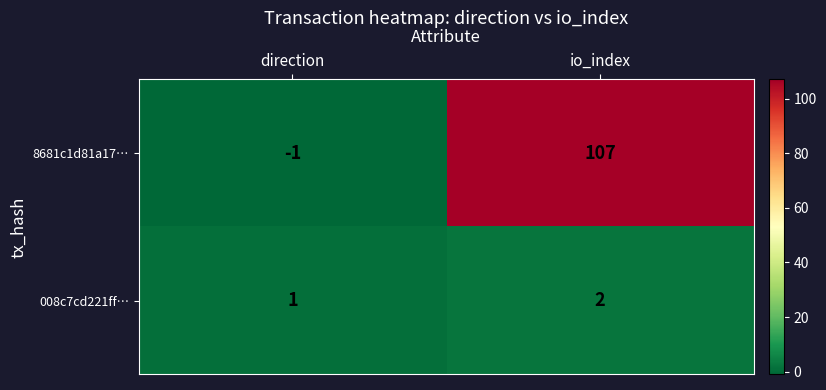

At which category is the sum across all series the highest?

io_index